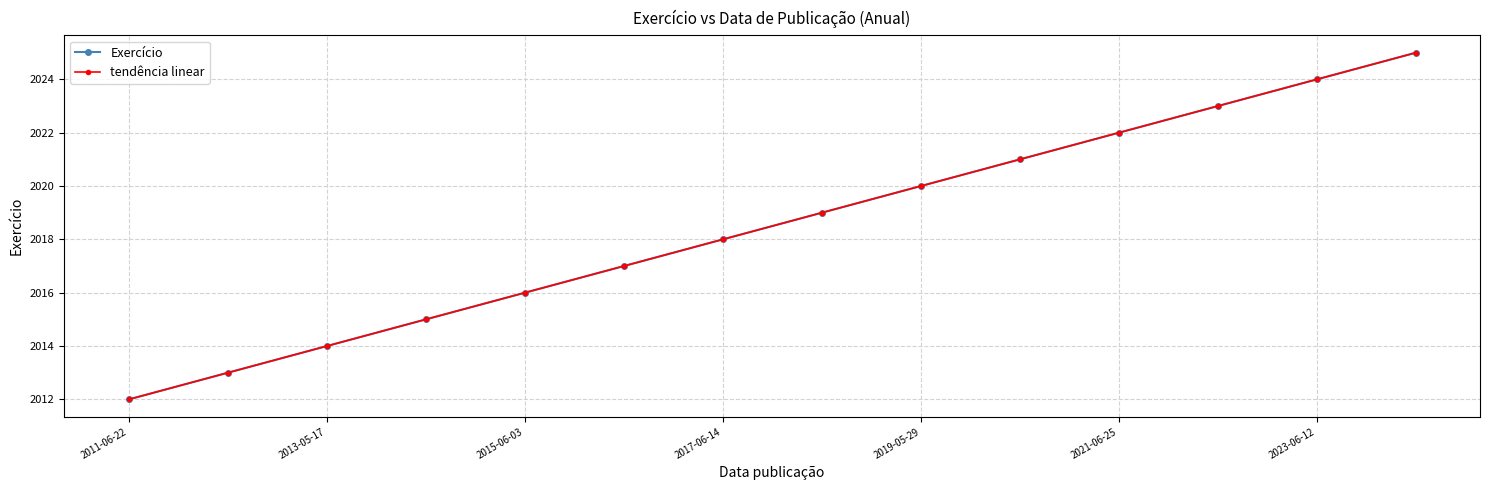

Rank the categories by Exercício value from lowest to highest.

2011-06-22, 2013-05-17, 2015-06-03, 2017-06-14, 2019-05-29, 2021-06-25, 2023-06-12, 7, 8, 9, 10, 11, 12, 13